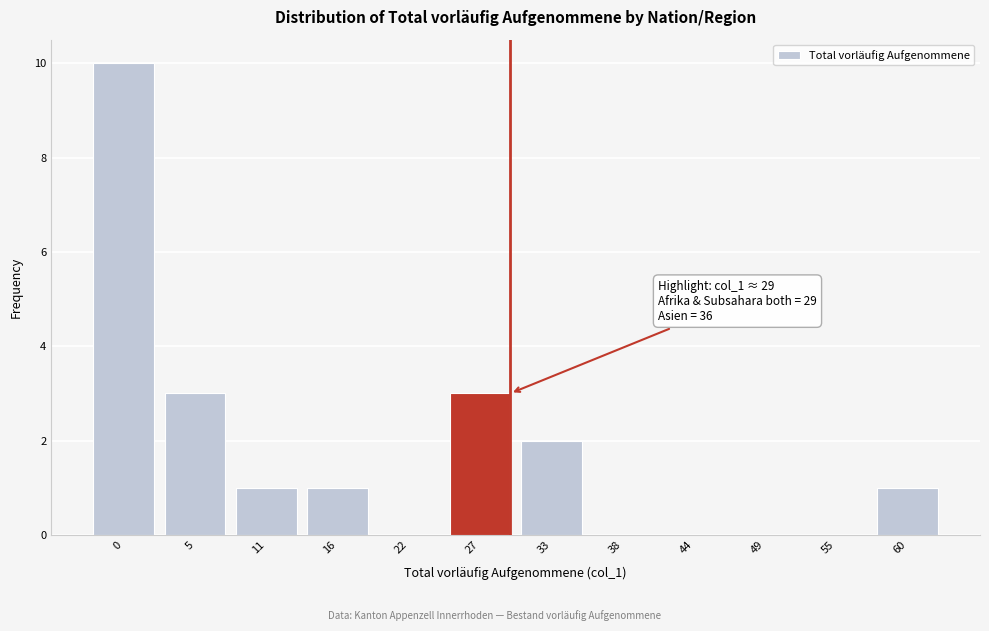

Reading left to right, list all the values displayed in this chart.

0=10	5=3	11=1	16=1	22=0	27=3	33=2	38=0	44=0	49=0	55=0	60=1